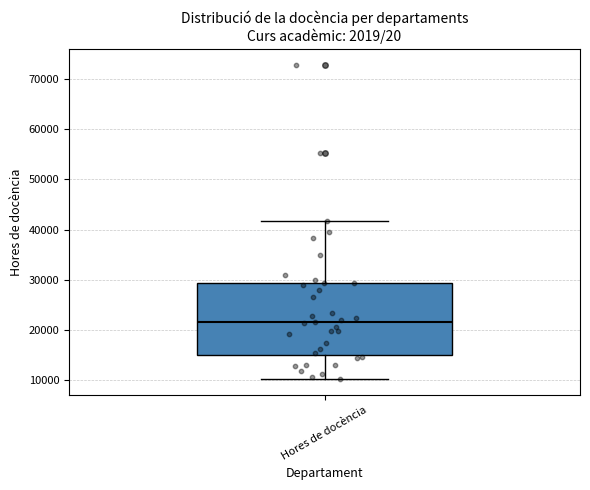

Where is the upper edge of the box for Hores de docència on the y-axis? The values are not printed on the chart, so give them approximately, as read against the axis.

29000